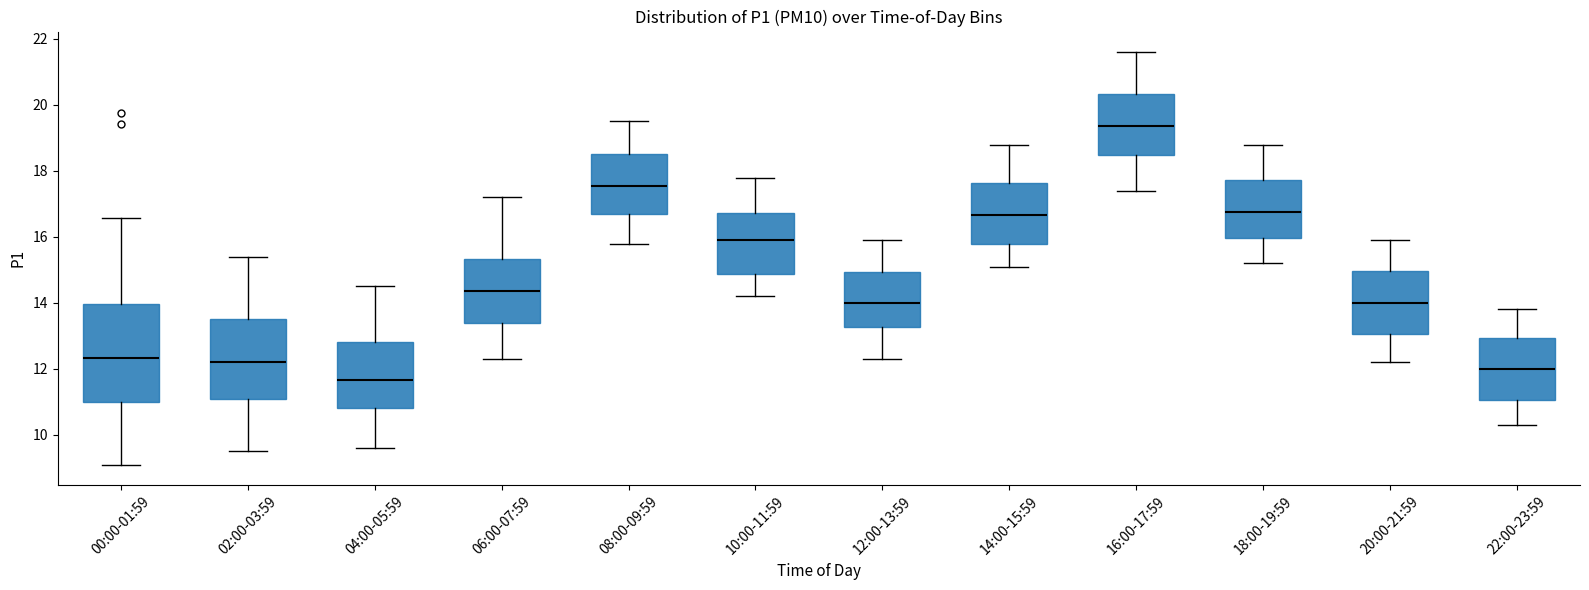

Where does the upper whisker of the box for 14:00-15:59 end on the y-axis? The values are not printed on the chart, so give them approximately, as read against the axis.

18.8